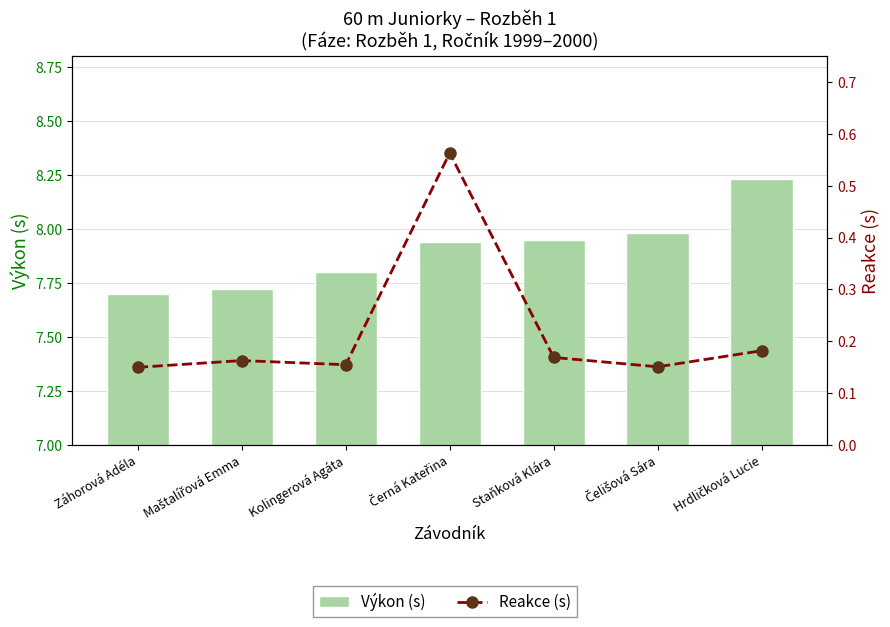

What is the average value of the Reakce (s) series?

0.2